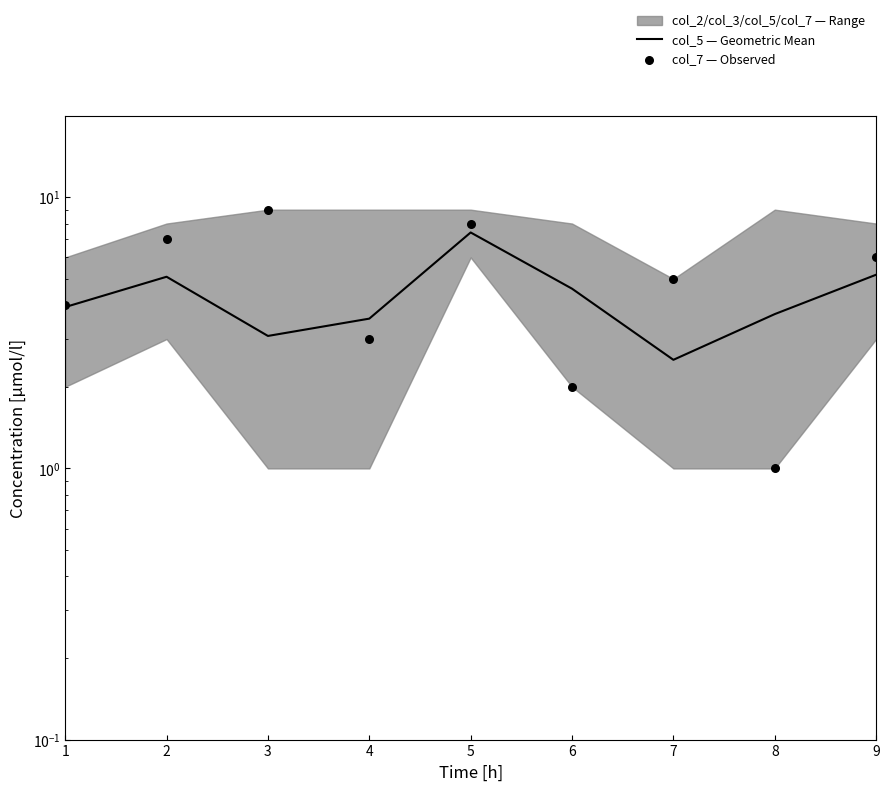

At which category is the sum across all series the highest?

5